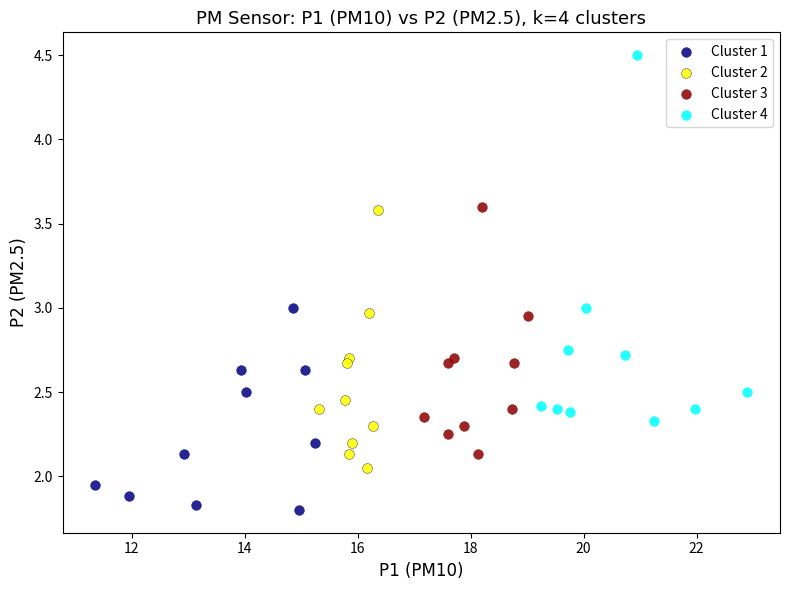

Which series reaches the maximum Y coordinate?

Cluster 4